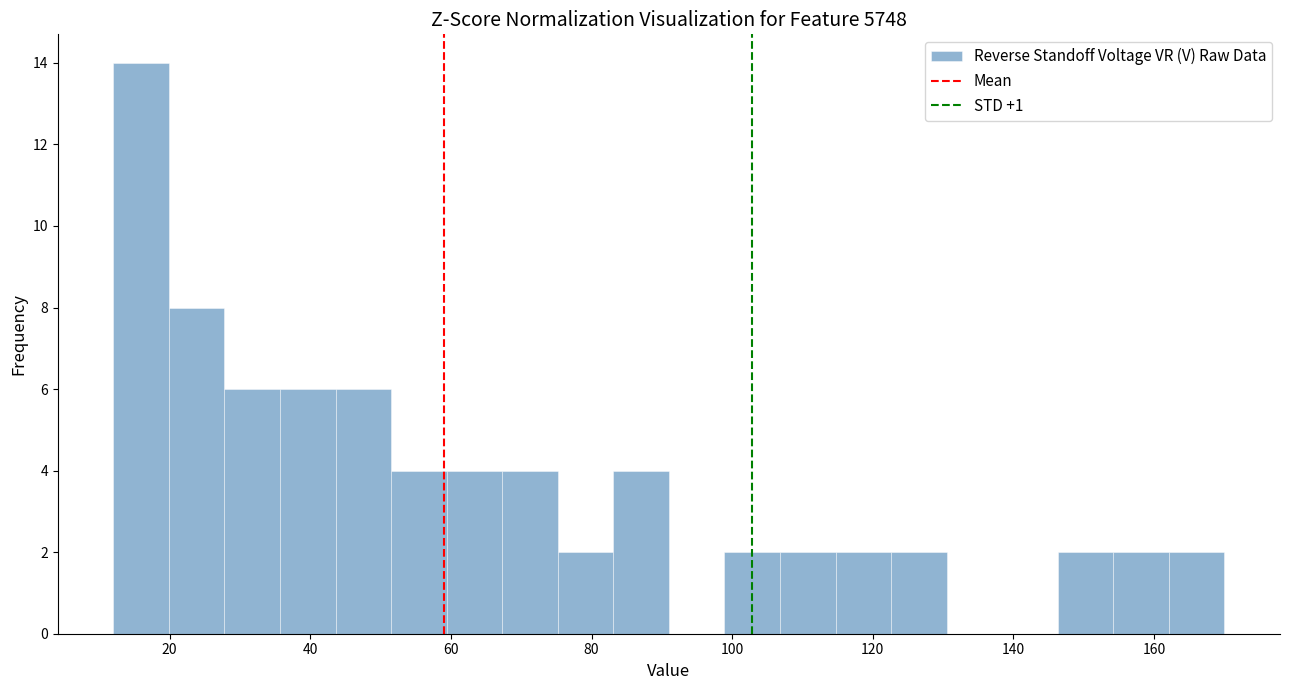

Around what value on the x-axis is the tallest bar? Give the approximate position of its centre, as read against the axis.

16